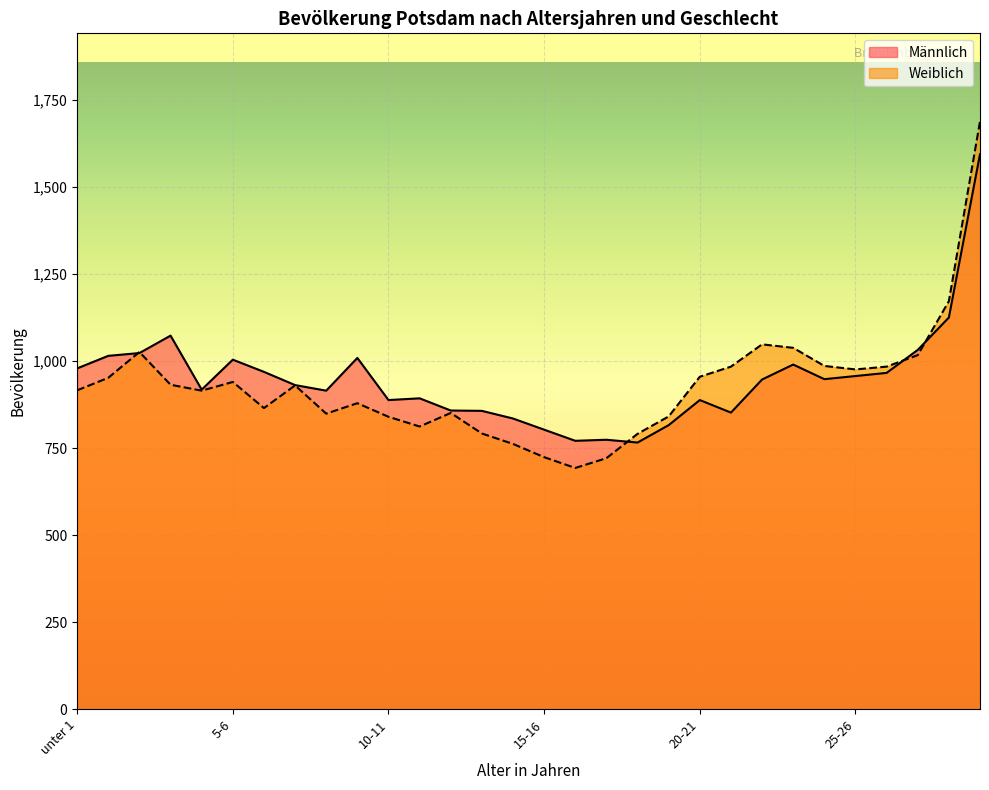

At which label does Weiblich first exceed 930?

1-2